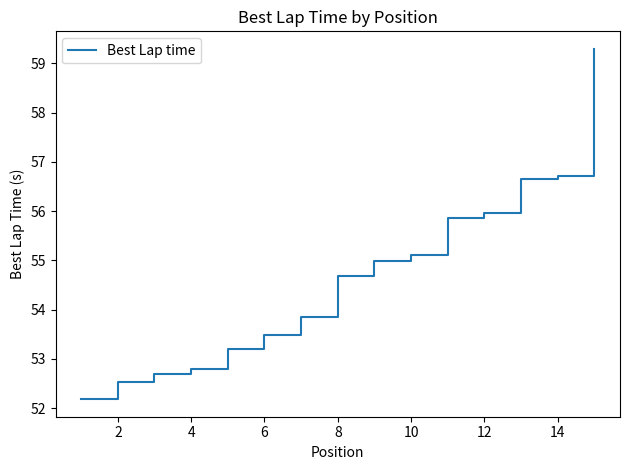

Count the number of values greater than 54.

8